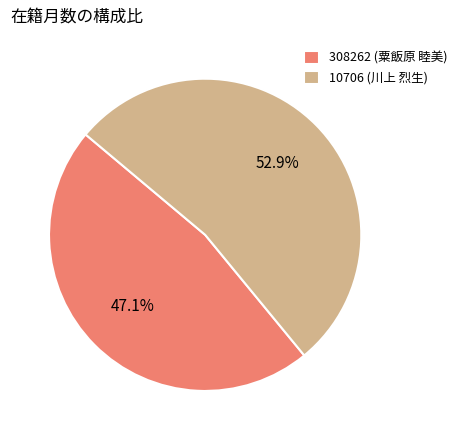

Is the sum of 10706 (川上 烈生) and 308262 (粟飯原 睦美) greater than half?

Yes